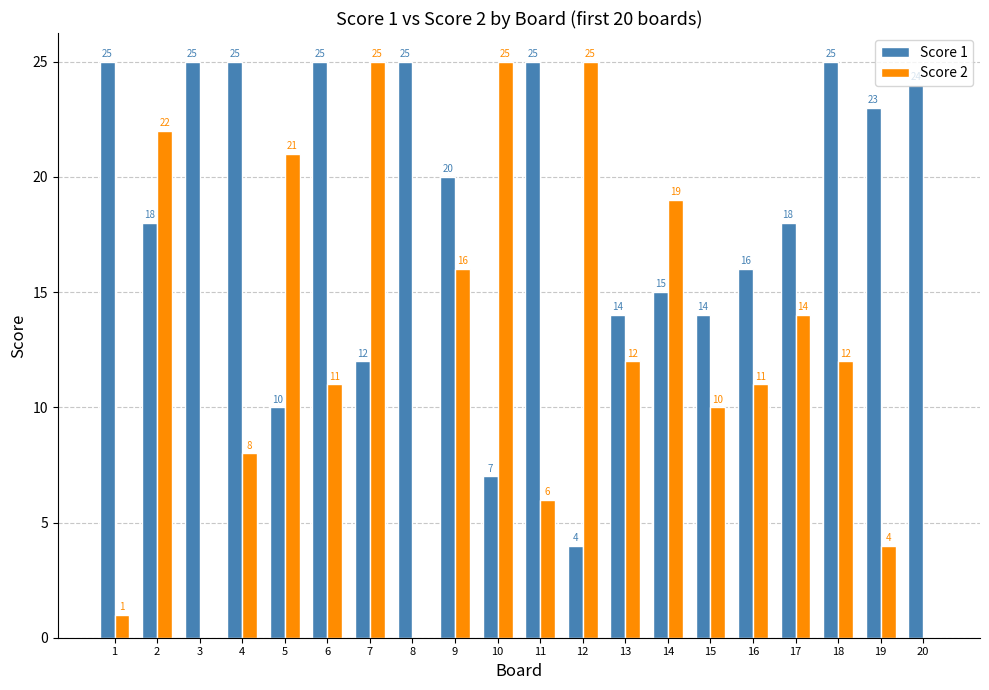

What is the greatest value displayed?

25